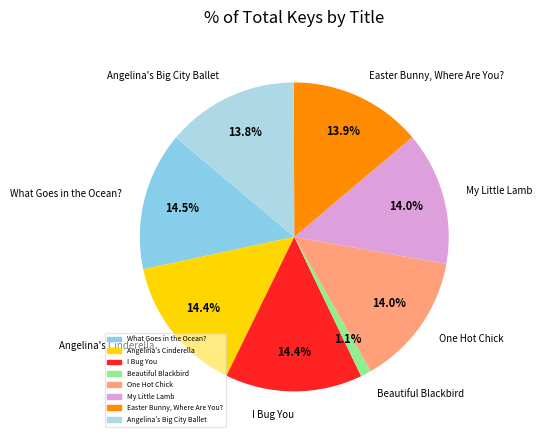

What percentage is the Angelina's Cinderella slice, to the nearest percent?

14%